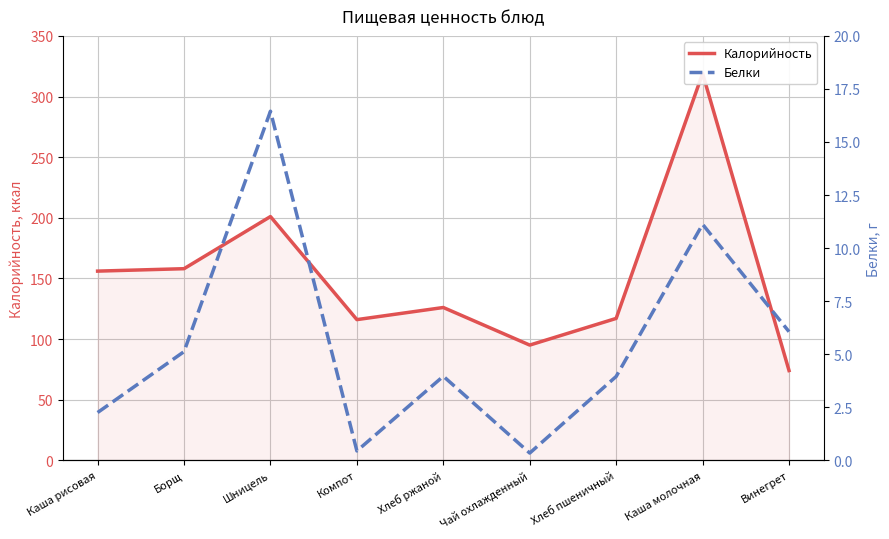

How many distinct data groups are displayed?

2